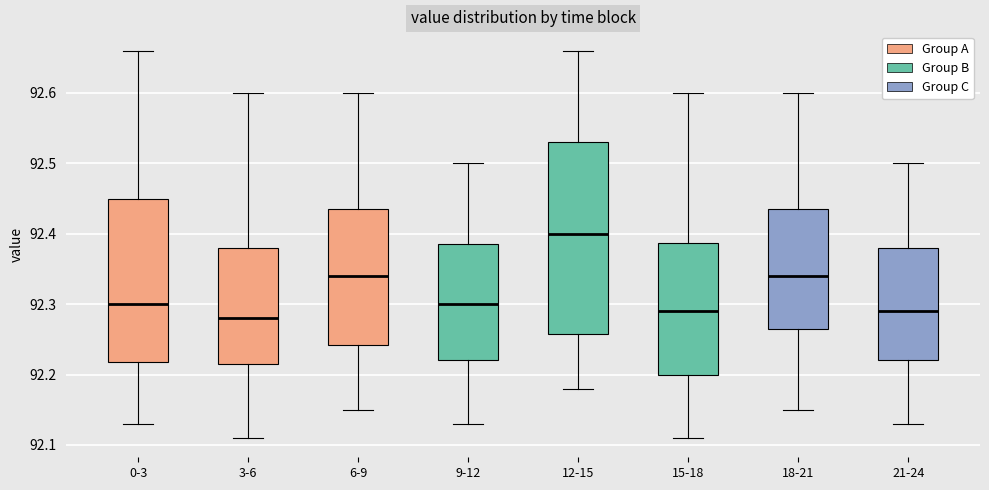

Where does the upper whisker of the box for 18-21 end on the y-axis? The values are not printed on the chart, so give them approximately, as read against the axis.

92.60